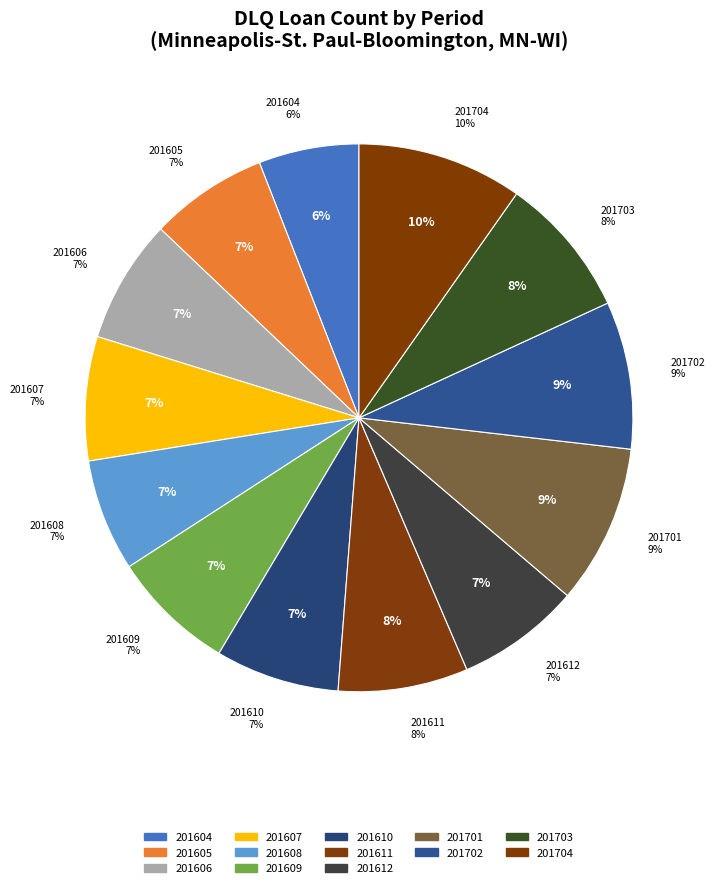

To the nearest percent, what portion does 201701 represent?

9%